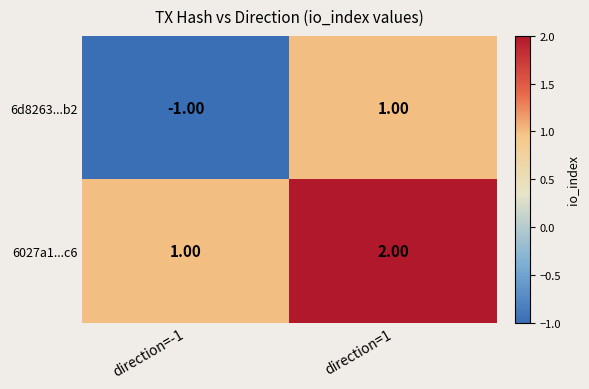

List the series in order of their peak value, highest first.

6027a1...c6, 6d8263...b2